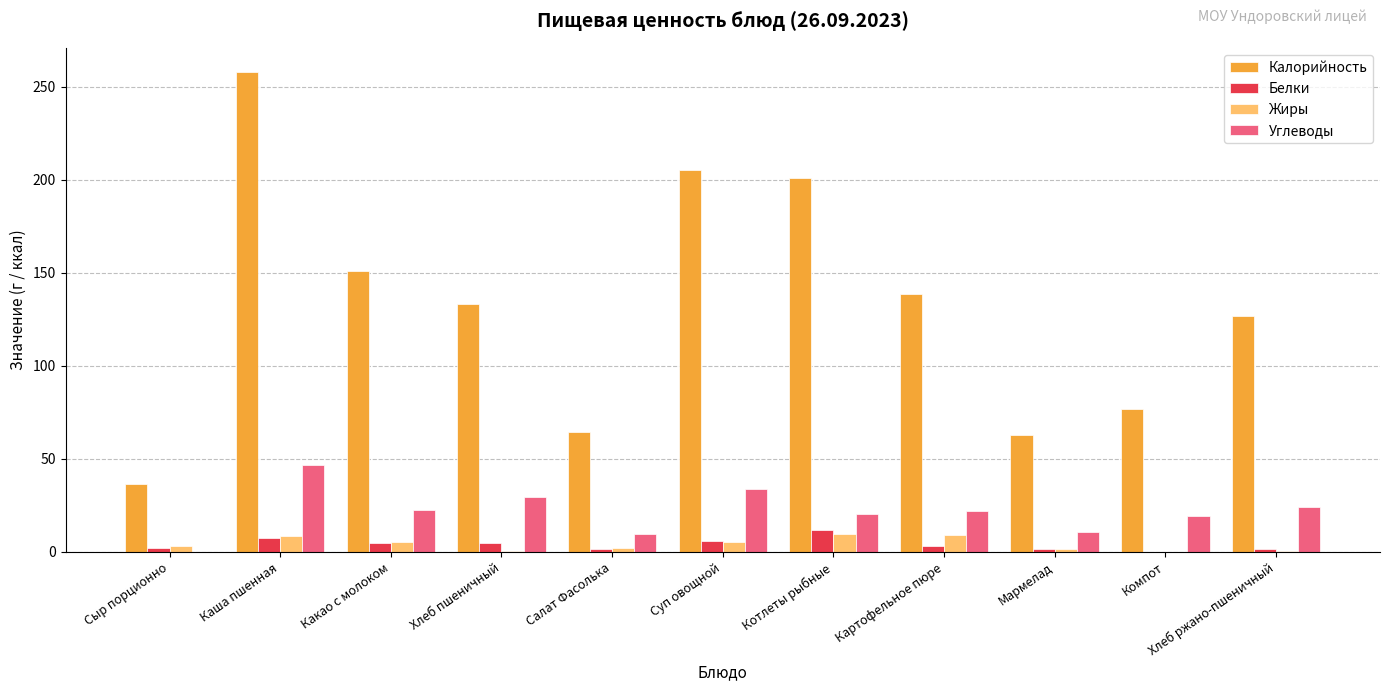

Which series changed the most between Салат Фасолька and Картофельное пюре?

Калорийность